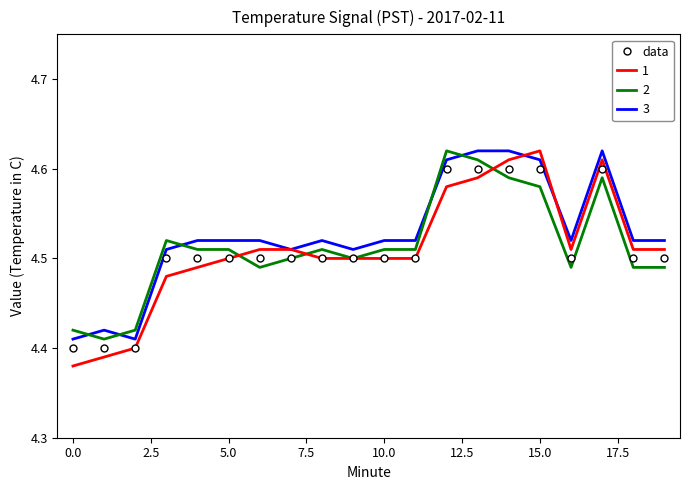

After their last crossing, which series has the higher values: 3 or 2?

3